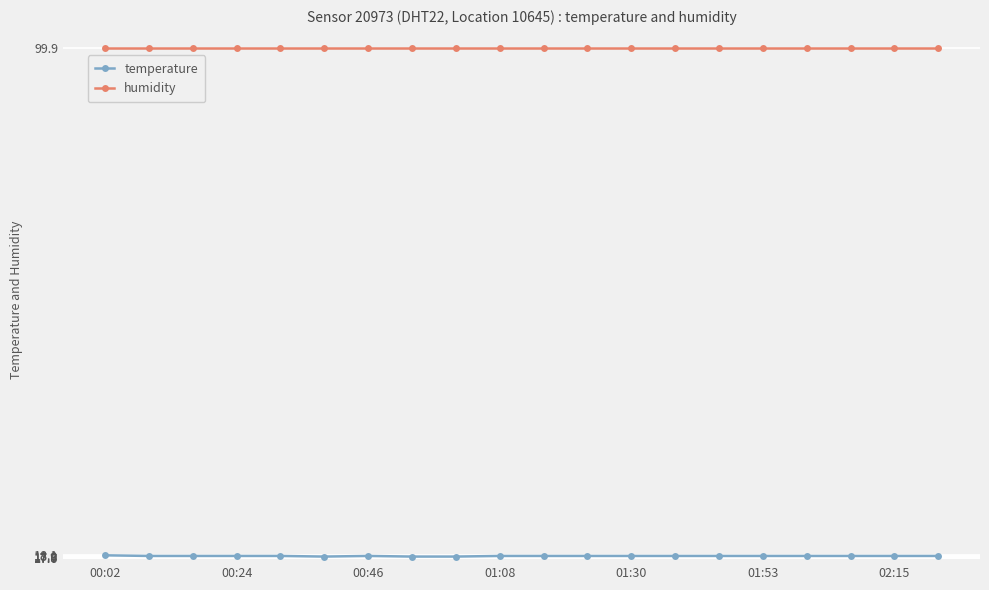

What is the average value of the humidity series?

99.9